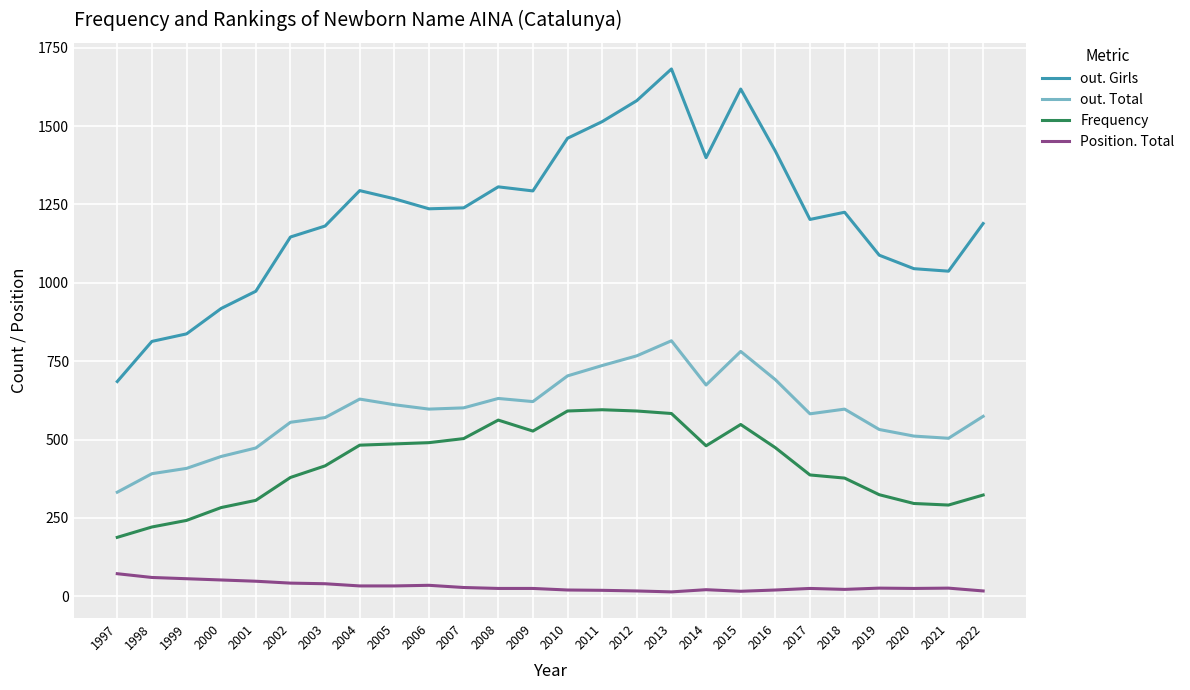

What is the highest value of the out. Girls series?

1682